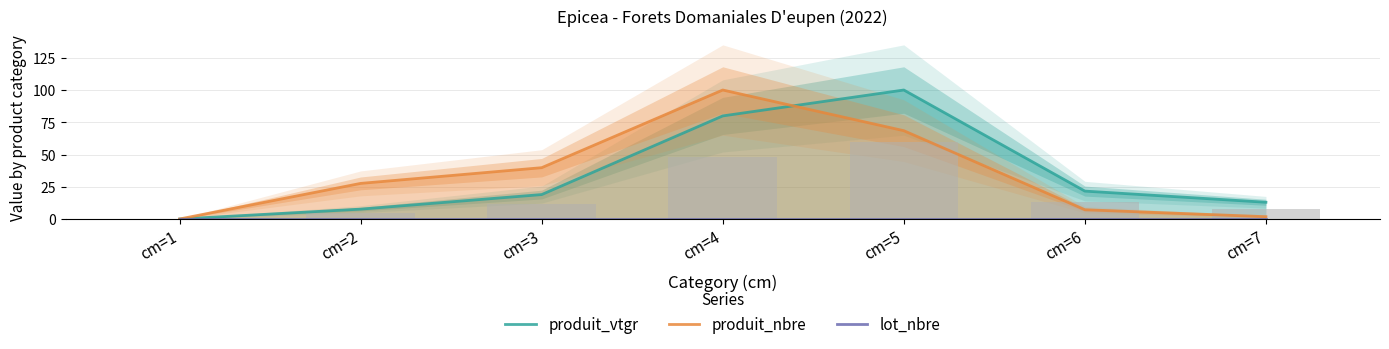

The value of produit_vtgr at cm=5 is 65.7. True or false?

False